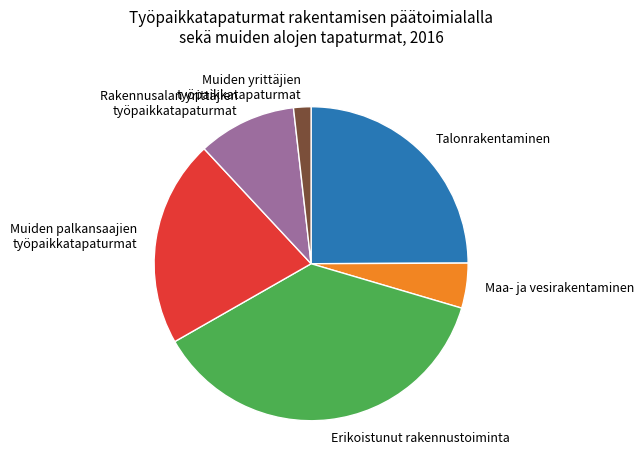

Combined, do Rakennusalan yrittäjien työpaikkatapaturmat and Talonrakentaminen account for over 50%?

No